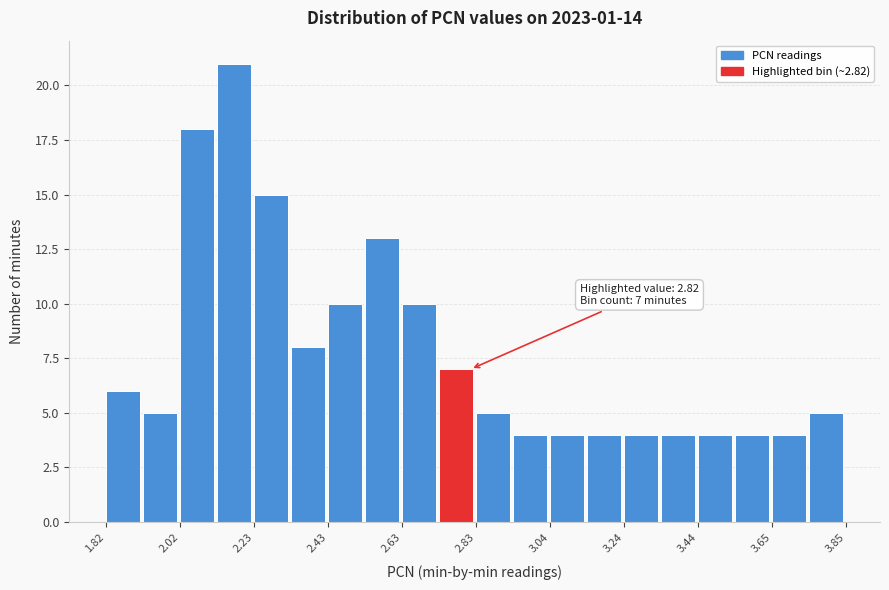

Read against the x-axis, roughly where is the centre of the tallest bar?

2.15